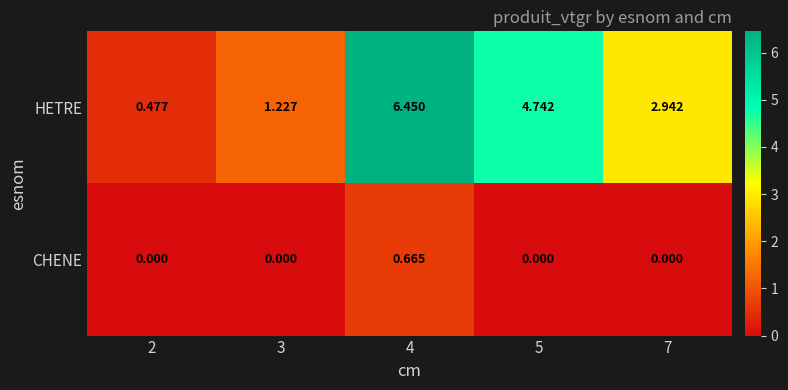

Which series changed the most between 4 and 5?

HETRE